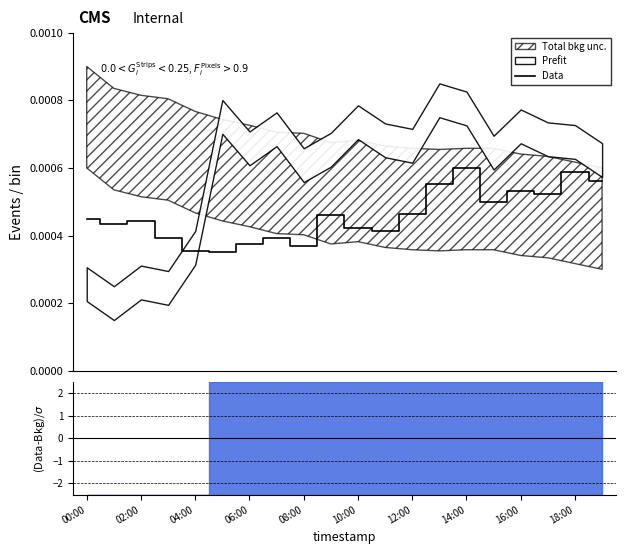

Does the chart display data point markers on the line(s)?

No